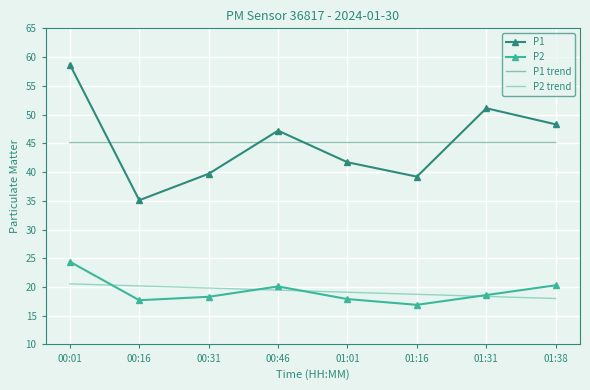

How many interior local peaks does the P2 series have?

1